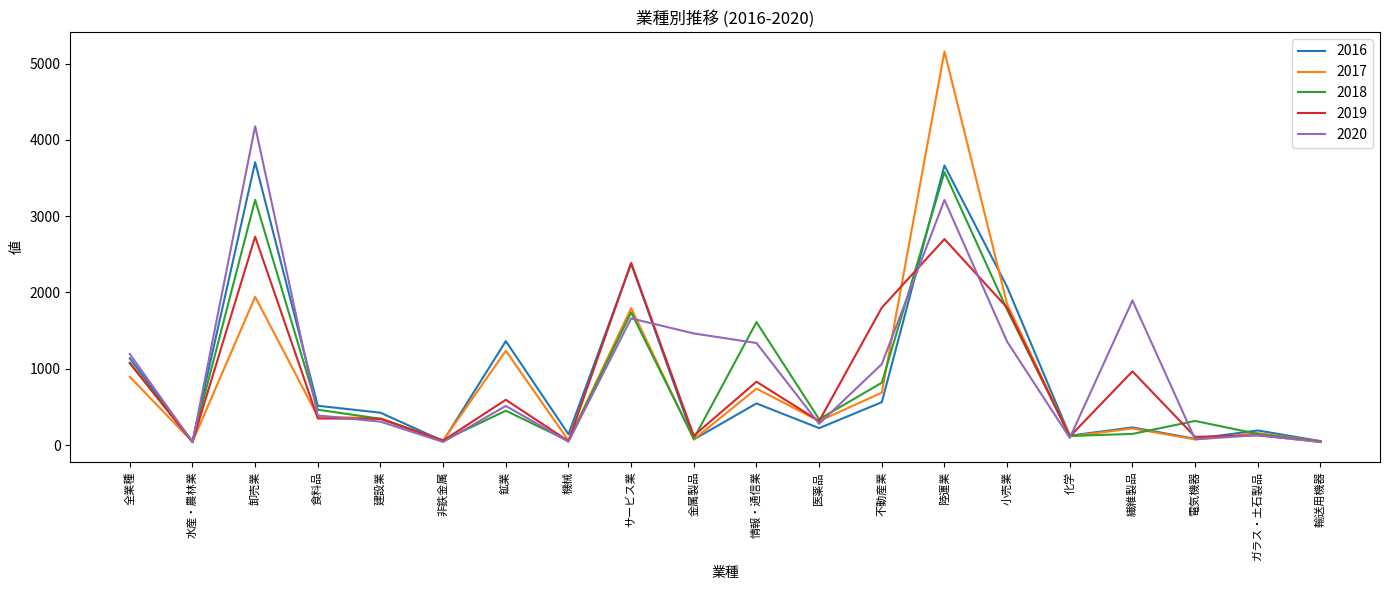

What is the total value across all series at 建設業?

1765.3